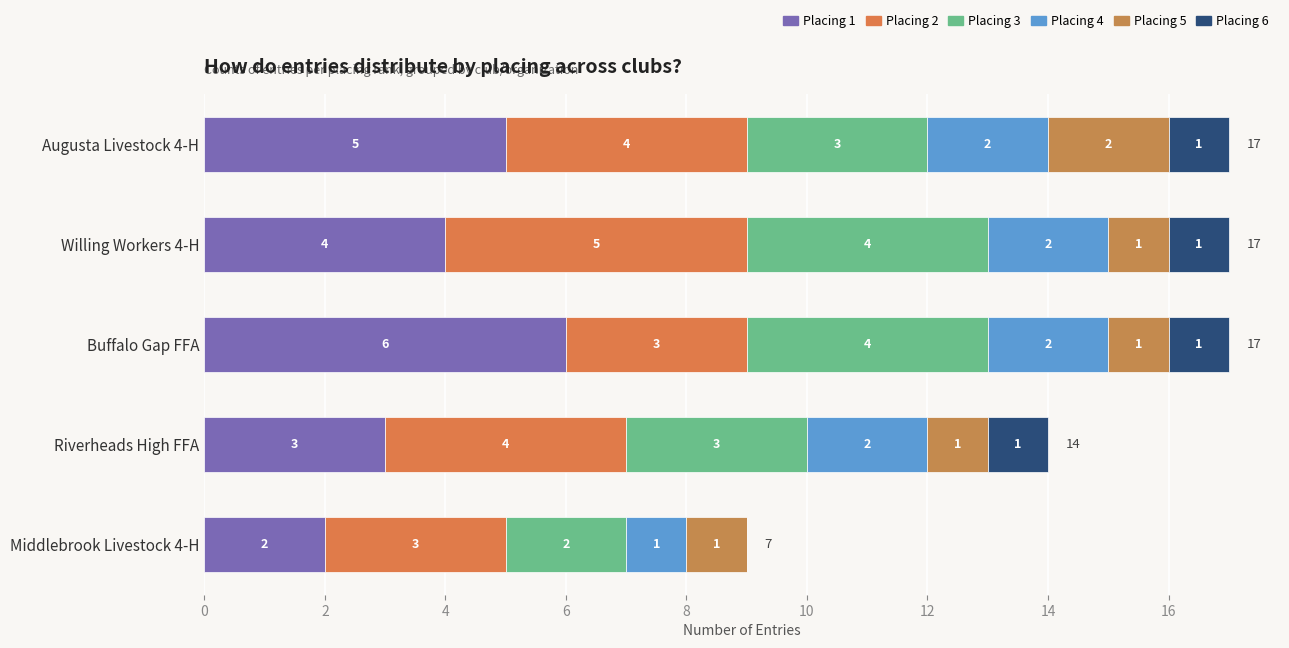

What is the sum of all Placing 1 values?

20